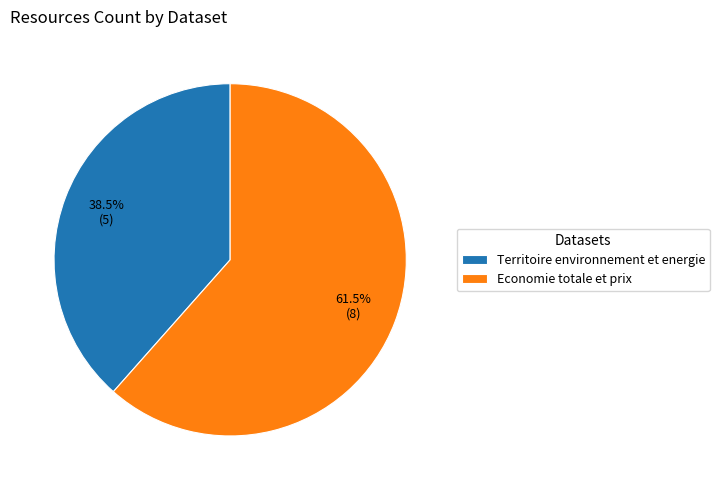

Do Economie totale et prix and Territoire environnement et energie together represent more than half of the pie?

Yes